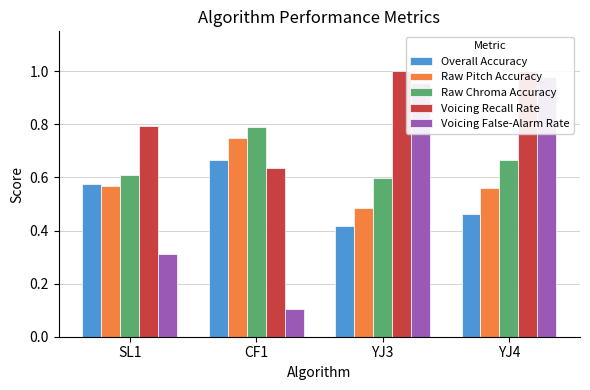

The Voicing Recall Rate series shows 0.4 at YJ4. True or false?

False